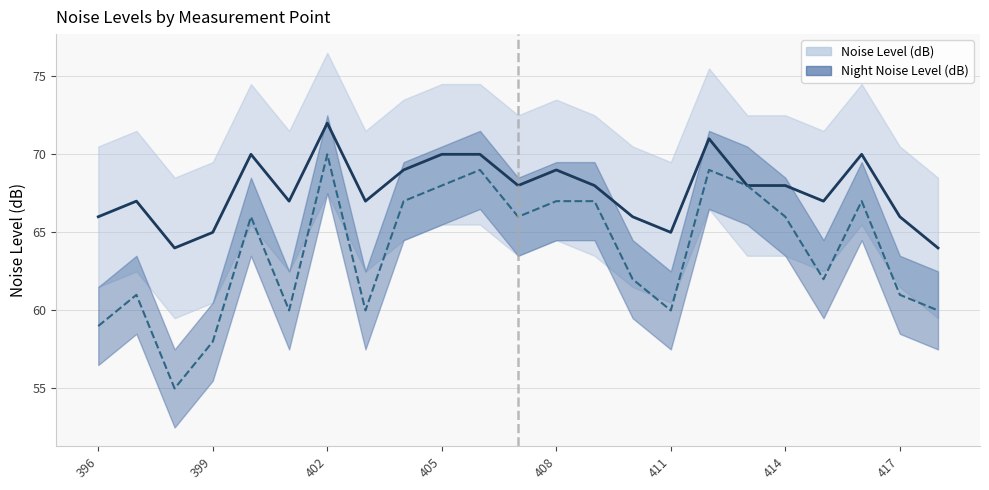

How many data points in Noise Level (dB) are less than 68?

11